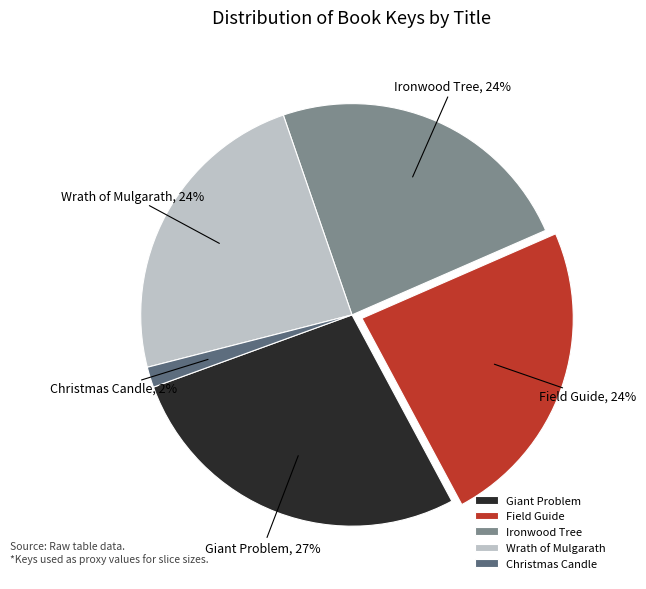

Between Ironwood Tree and Giant Problem, which is larger?

Giant Problem